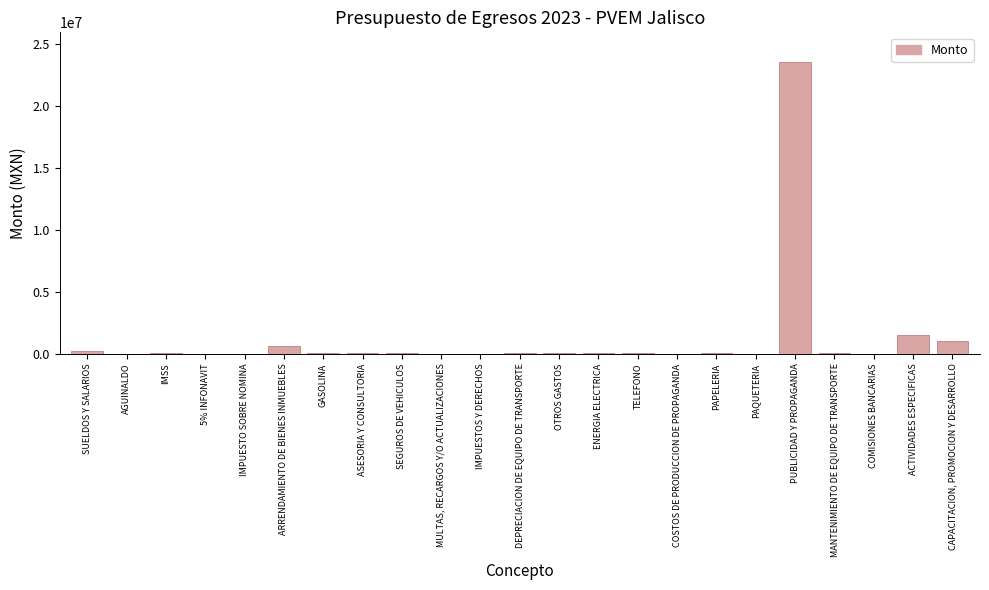

What is the sum of all values?

27370982.4